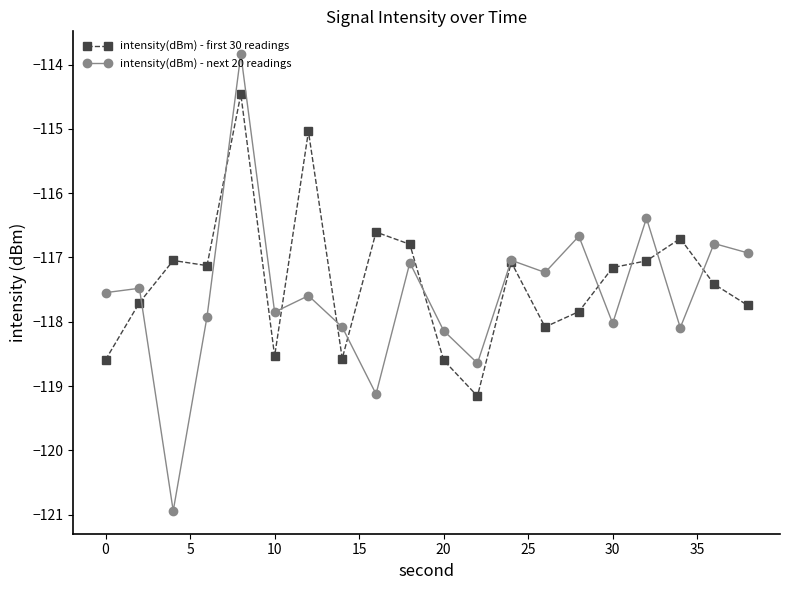

What is the greatest value displayed?

-113.8